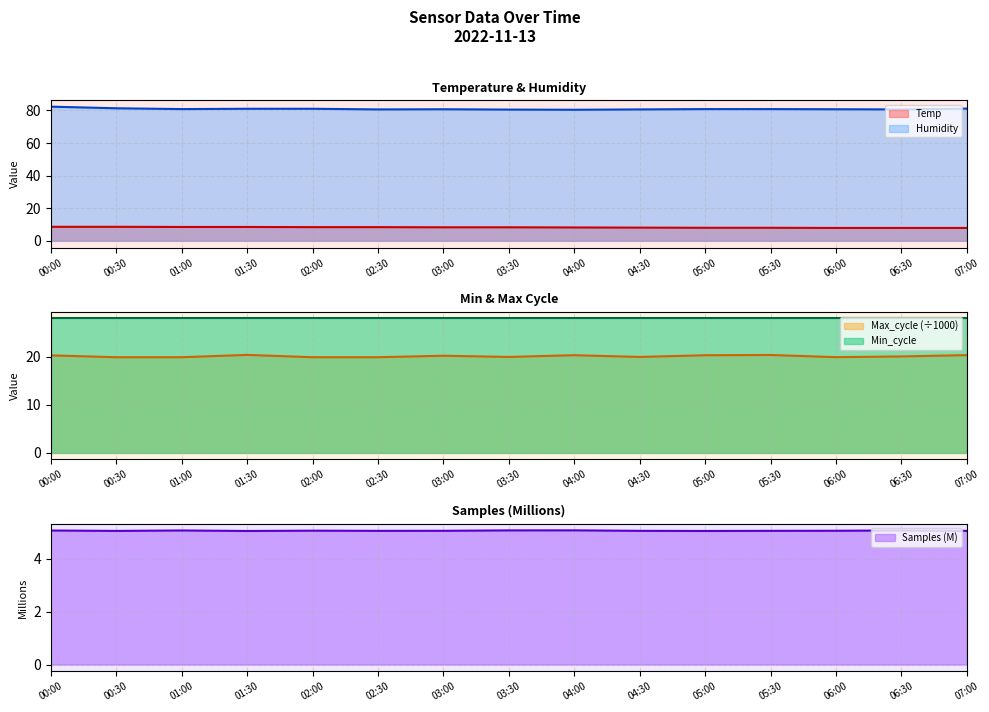

True or false: Humidity and Temp cross at least once.

False